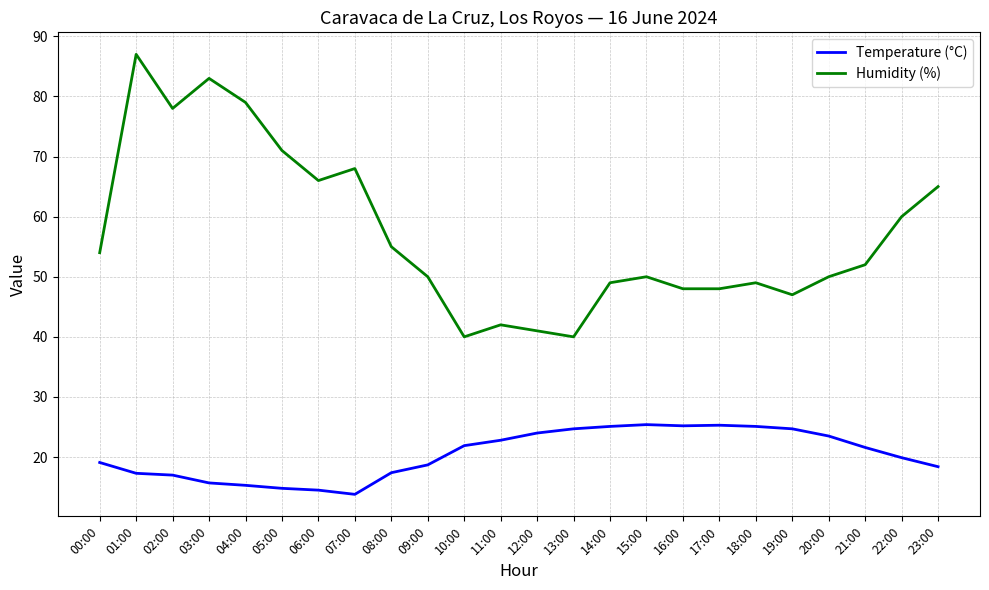

How many values in the Temperature (°C) series exceed 21?

12